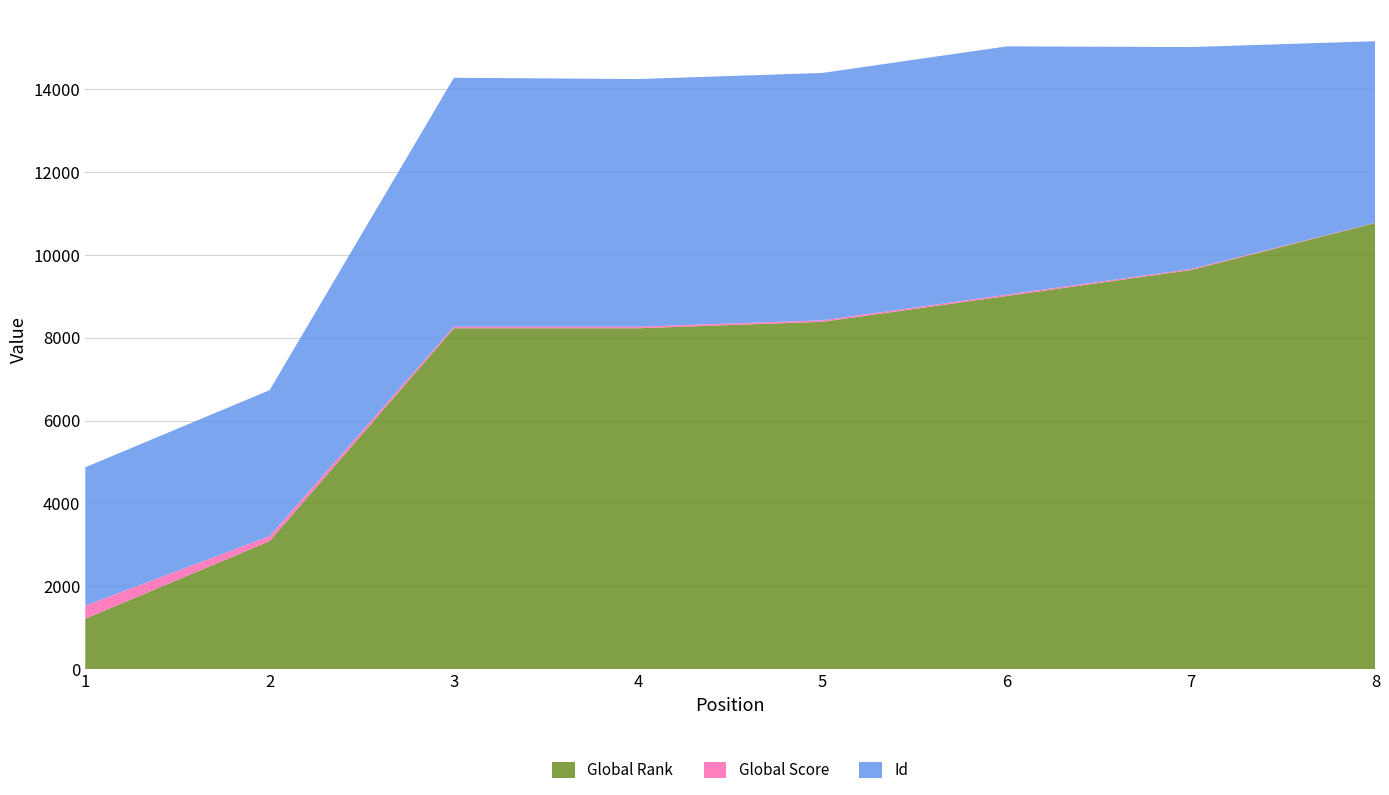

Reading left to right, list all the values displayed in this chart.

Global Rank: 1=1214	2=3089	3=8228	4=8228	5=8384	6=9008	7=9636	8=10771
Global Score: 1=317	2=120	3=39	4=39	5=37	6=32	7=24	8=6
Id: 1=3341	2=3524	3=6010	4=5979	5=5973	6=5995	7=5359	8=4383